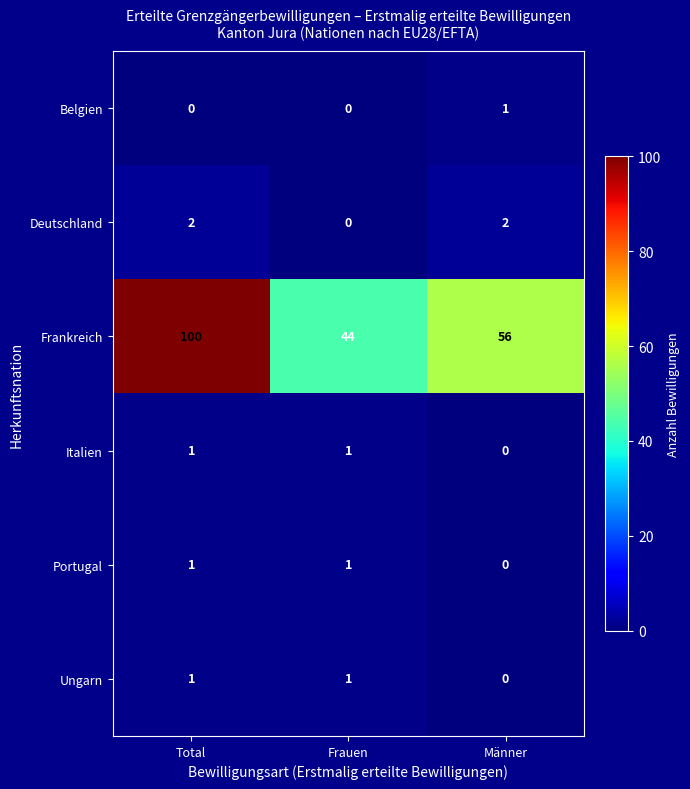

Reading left to right, extract all data points from this chart.

Belgien: Total=0	Frauen=0	Männer=1
Deutschland: Total=2	Frauen=0	Männer=2
Frankreich: Total=100	Frauen=44	Männer=56
Italien: Total=1	Frauen=1	Männer=0
Portugal: Total=1	Frauen=1	Männer=0
Ungarn: Total=1	Frauen=1	Männer=0